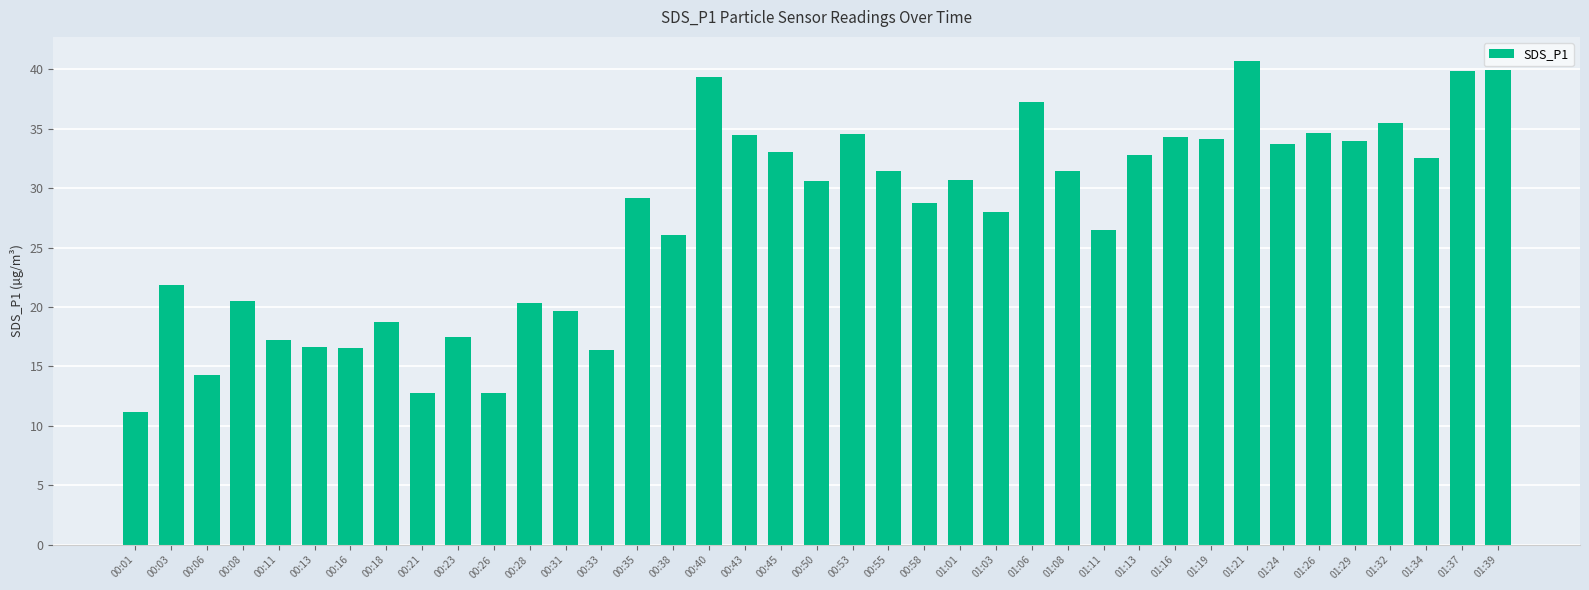

What is the label of the 8th bar from the right?

01:21